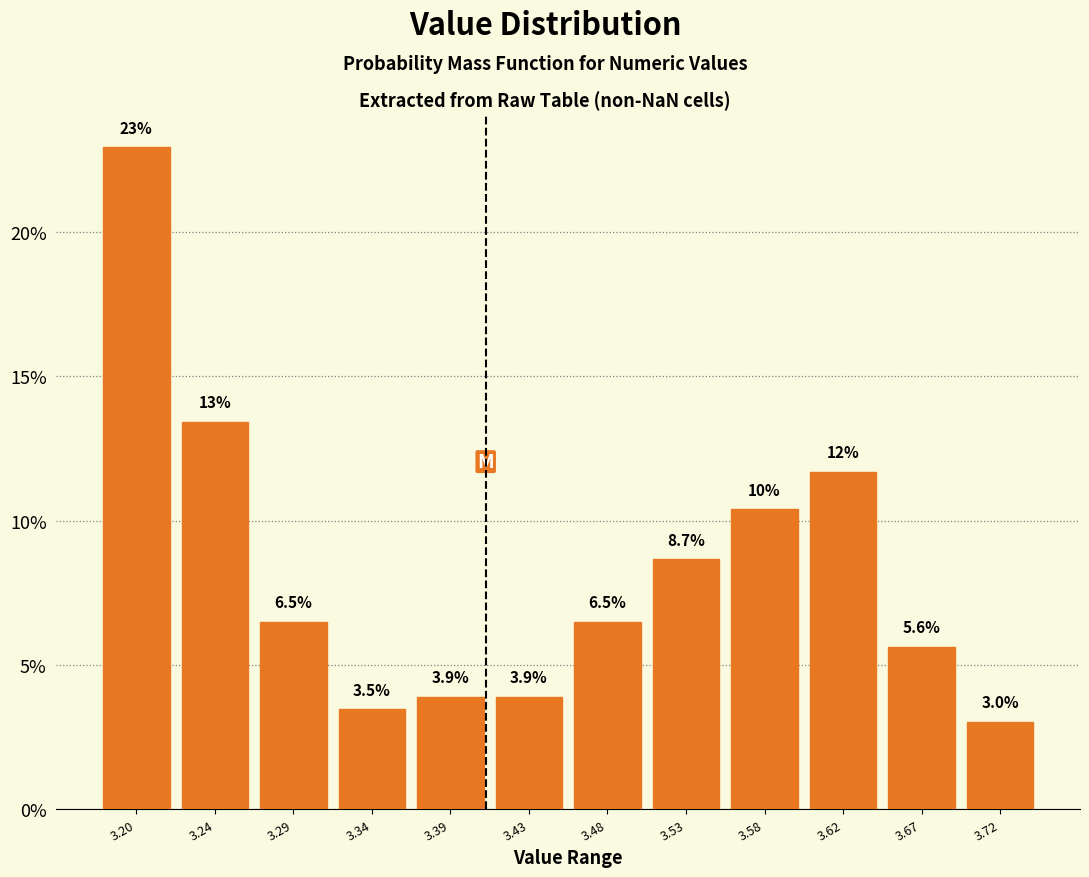

Over which range of the x-axis is the bar tallest?

3.175 to 3.220